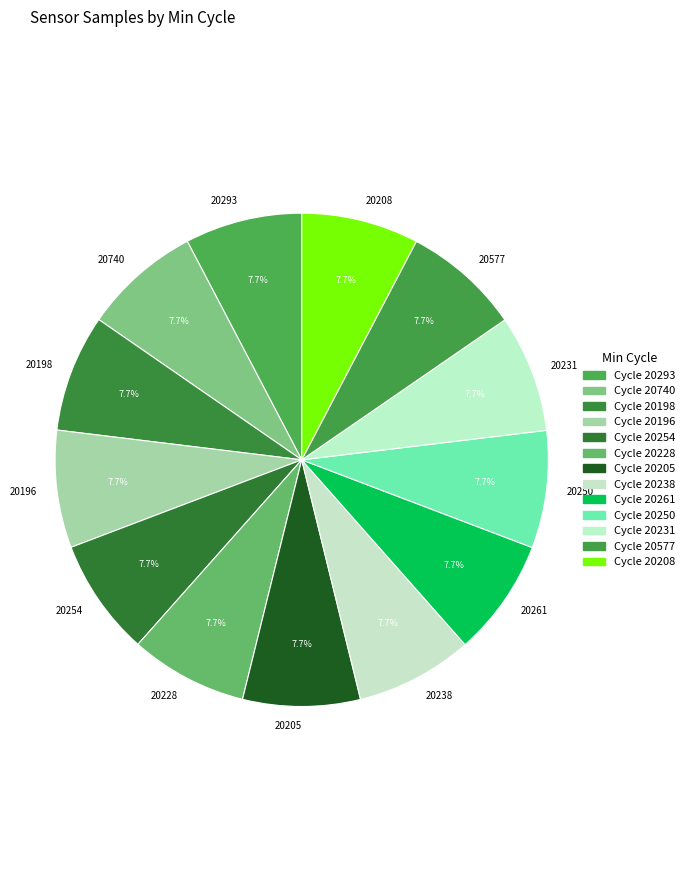

What percentage is NOT represented by 20261?

92.3%